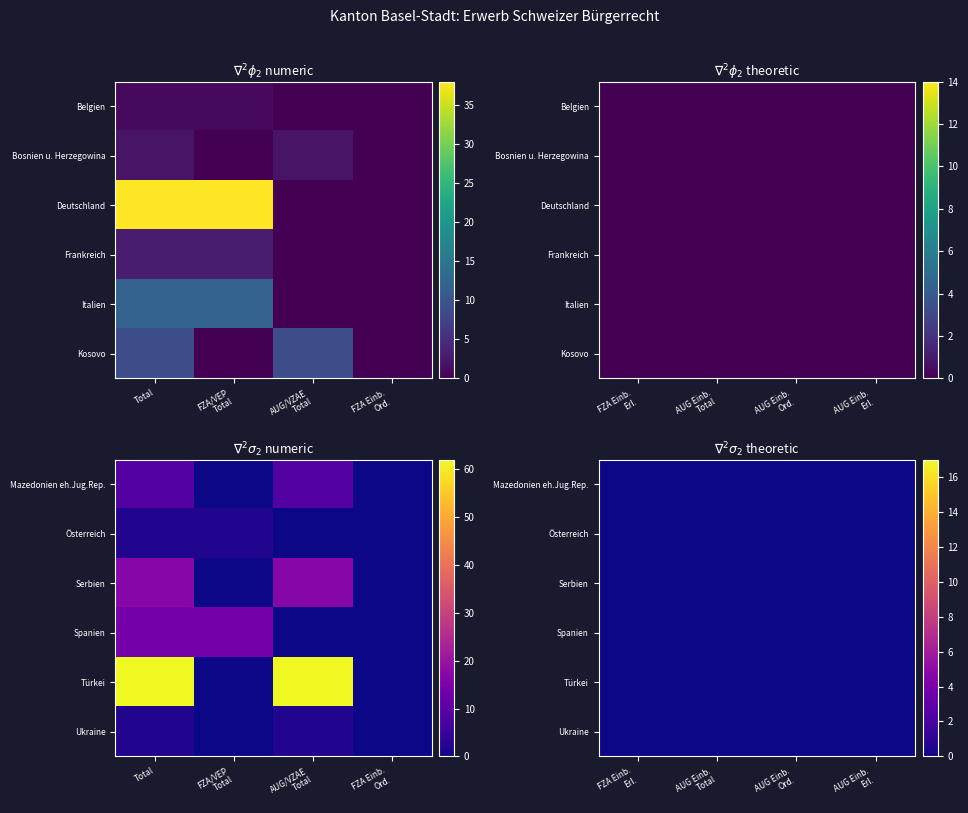

The Belgien series shows 1 at 0. True or false?

True